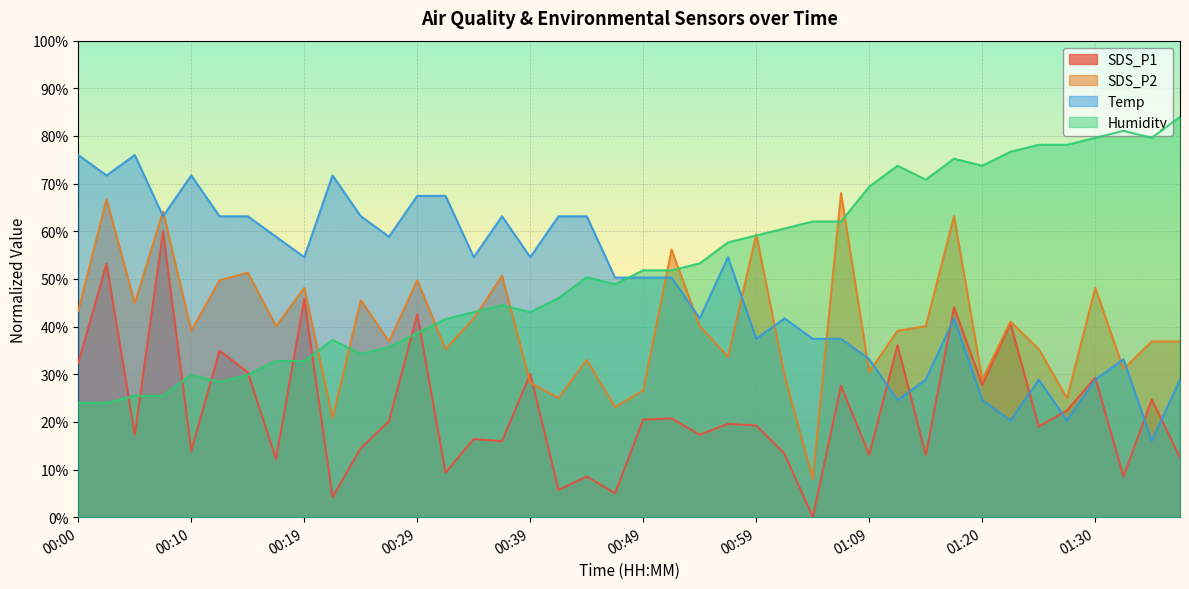

At which label does SDS_P1 first exceed 19?

00:00